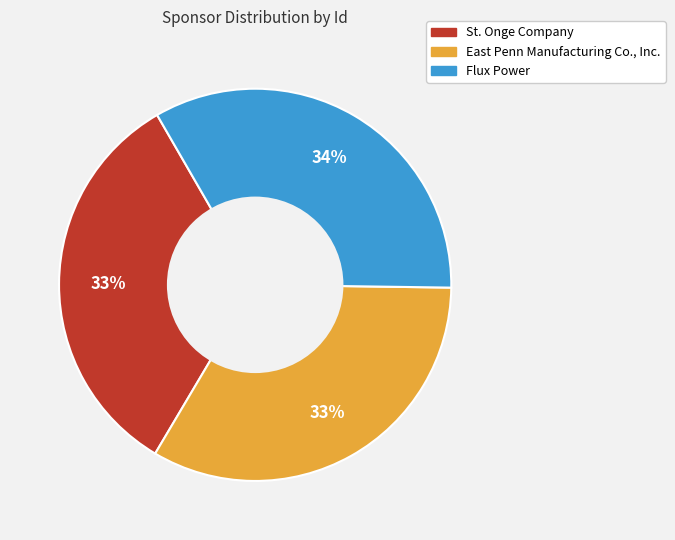

How many slices are in this pie chart?

3